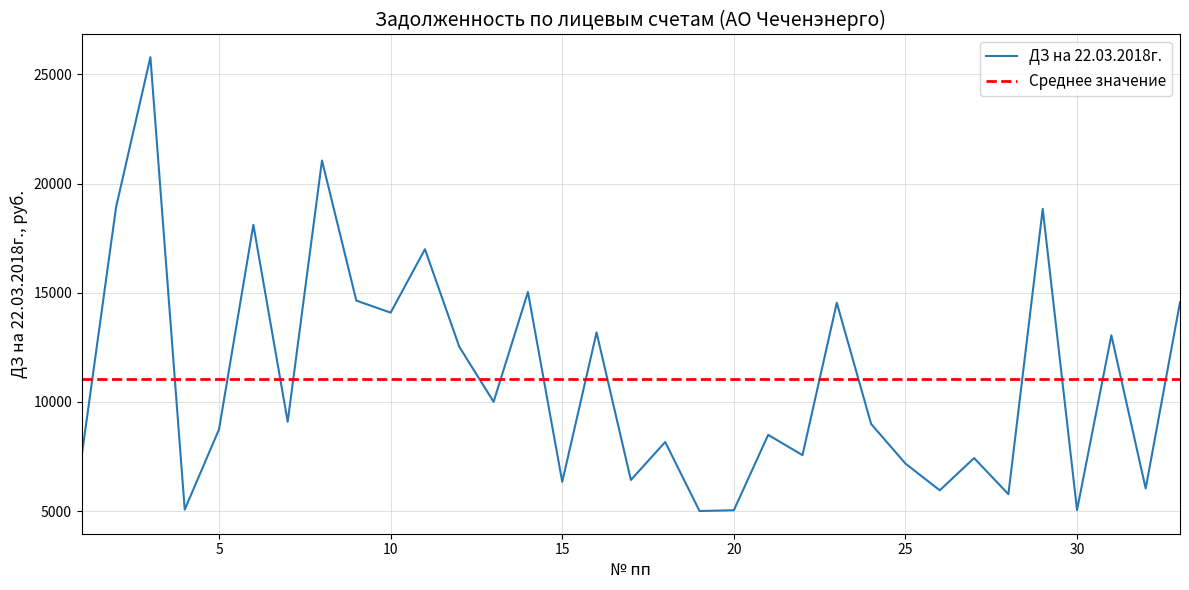

Rank the categories by value from lowest to highest.

19, 20, 30, 4, 28, 26, 32, 15, 17, 25, 27, 1, 22, 18, 21, 5, 24, 7, 13, 12, 31, 16, 10, 23, 33, 9, 14, 11, 6, 29, 2, 8, 3